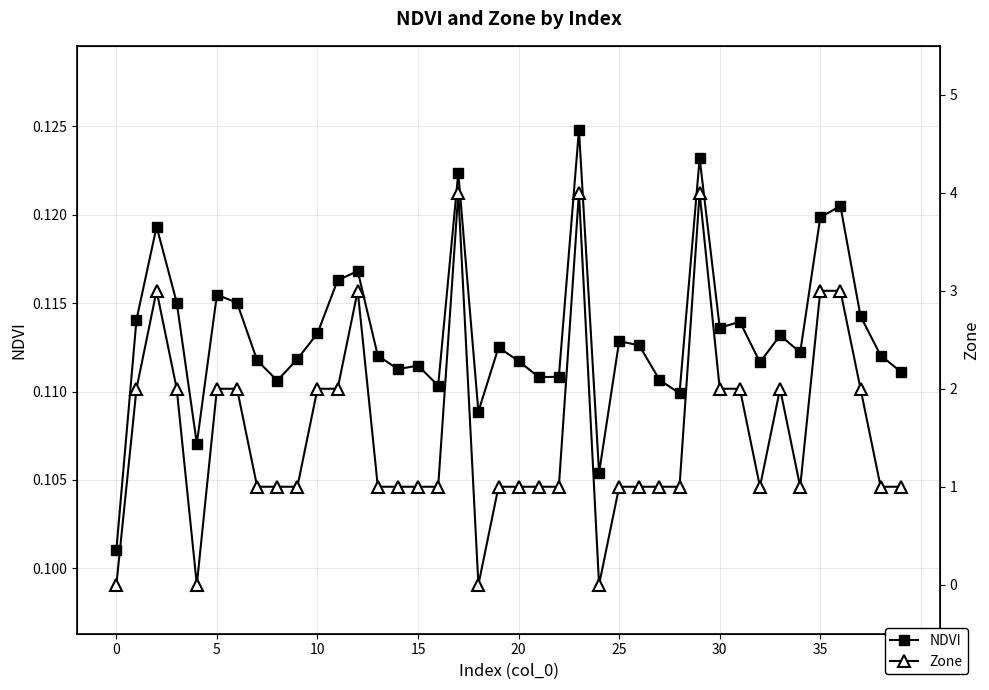

At which category is the sum across all series the highest?

23